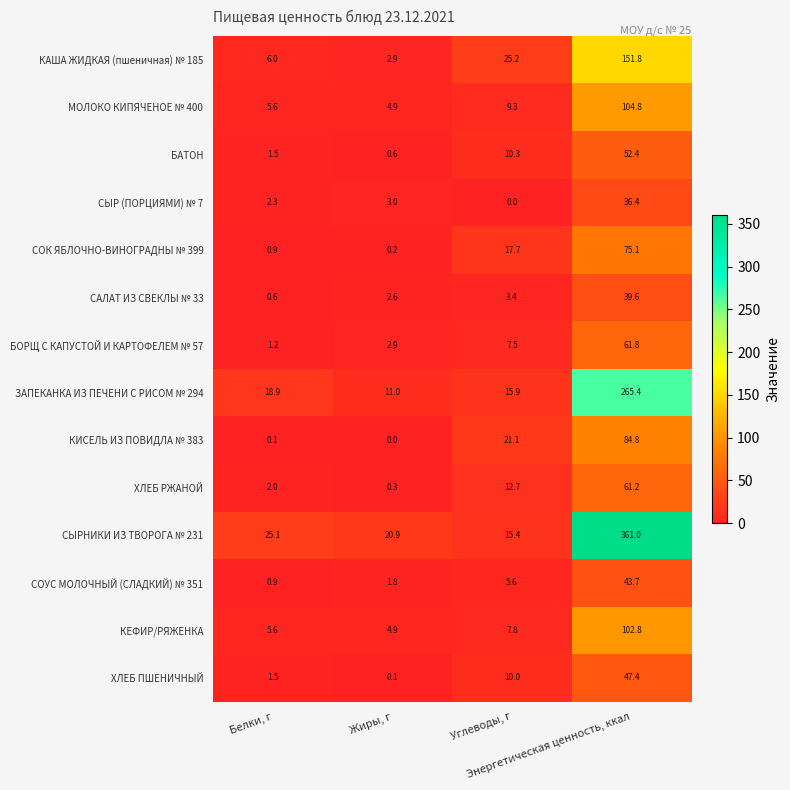

Which series changed the most between Жиры, г and Энергетическая ценность, ккал?

СЫРНИКИ ИЗ ТВОРОГА № 231